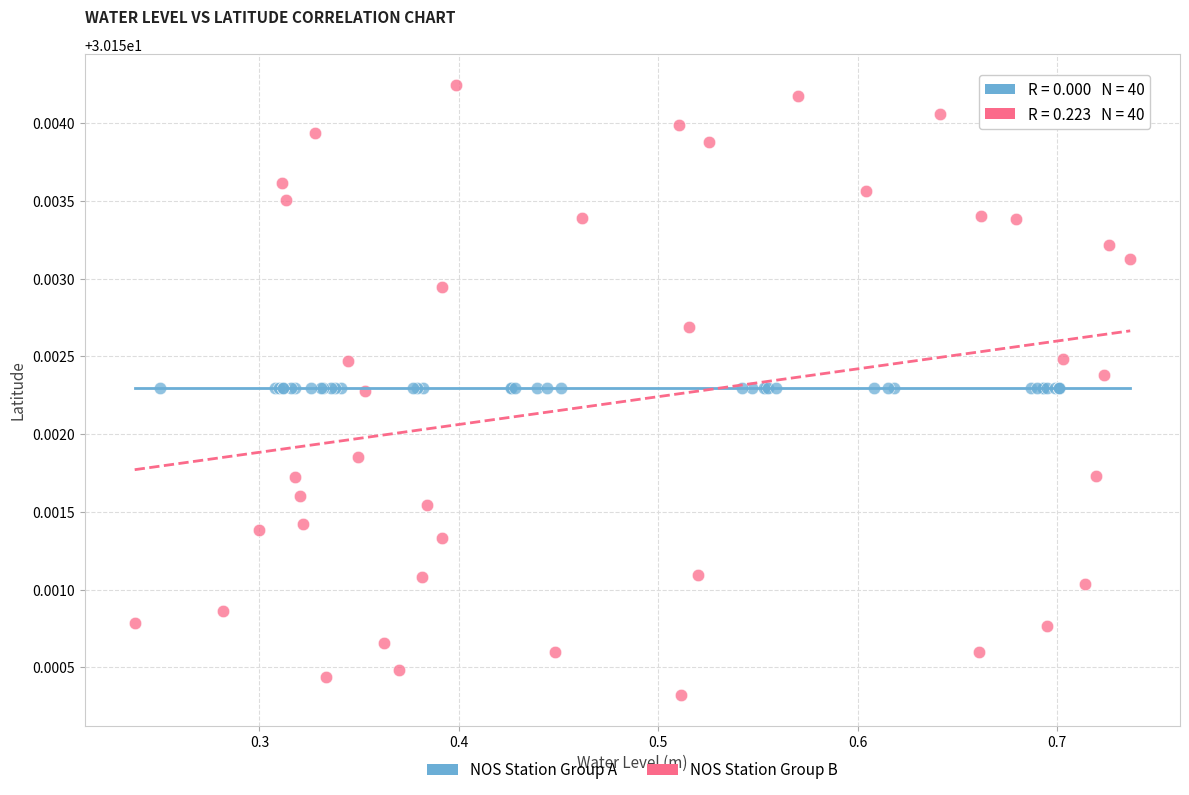

Which series reaches the minimum Y coordinate?

NOS Station Group B